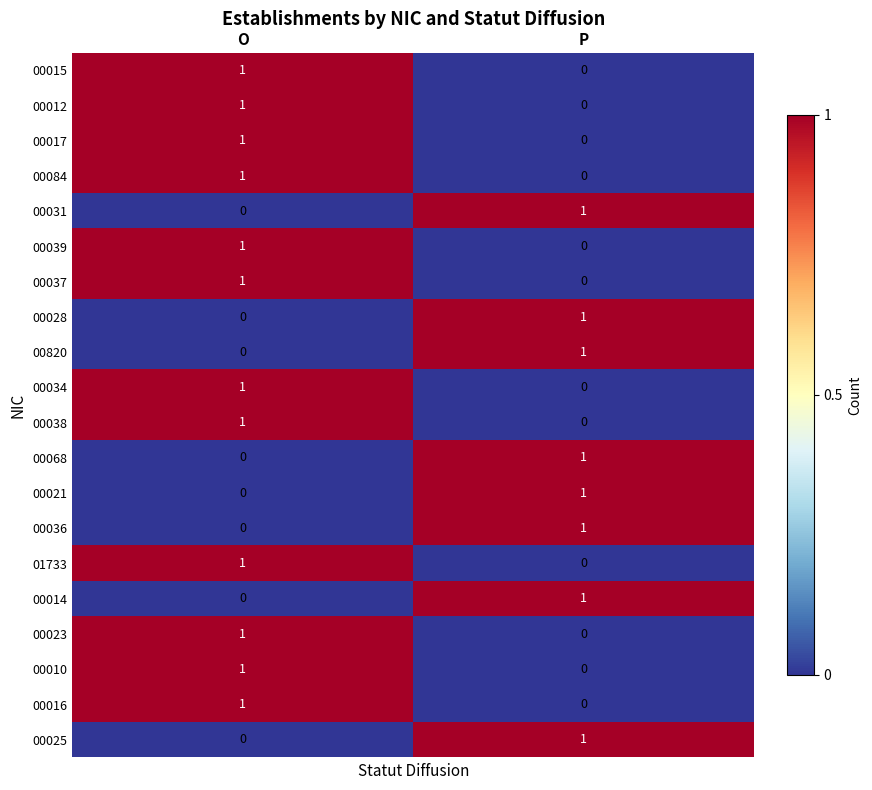

List the labels in order of 00021 value, largest first.

P, O